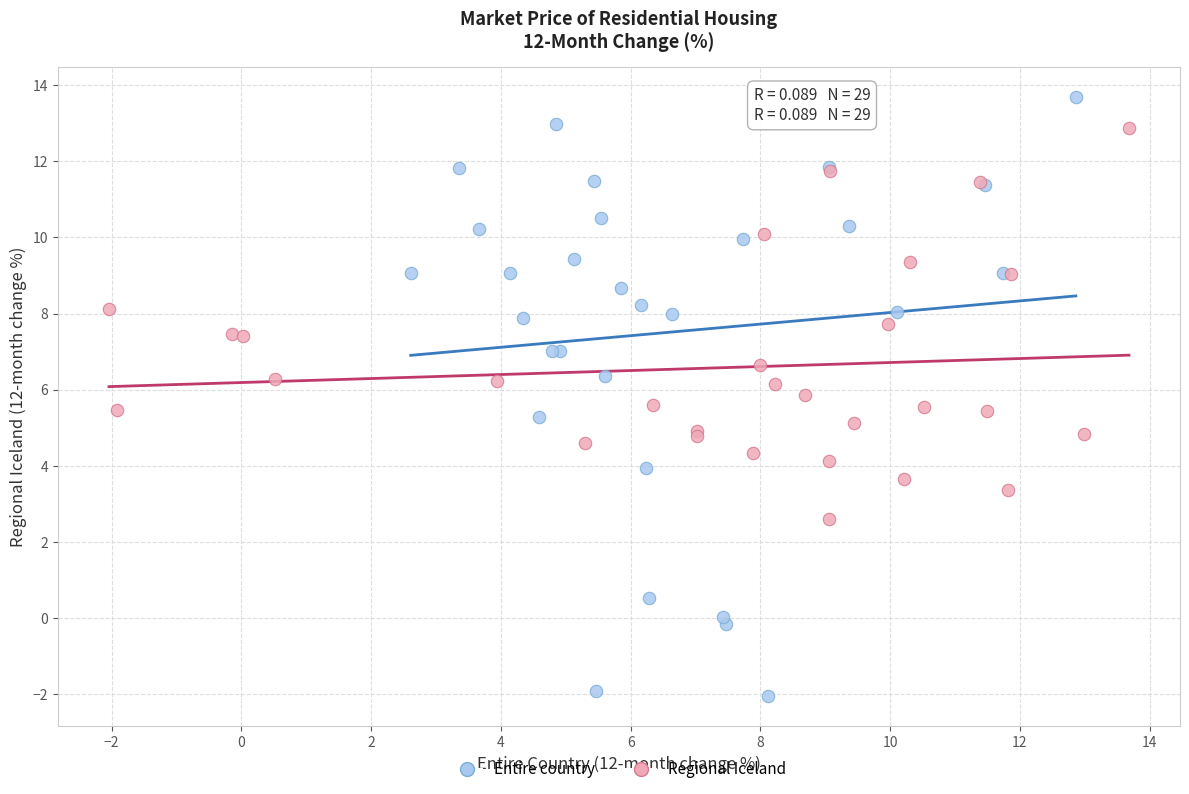

Which series has the largest Y range (max minus min)?

Entire country